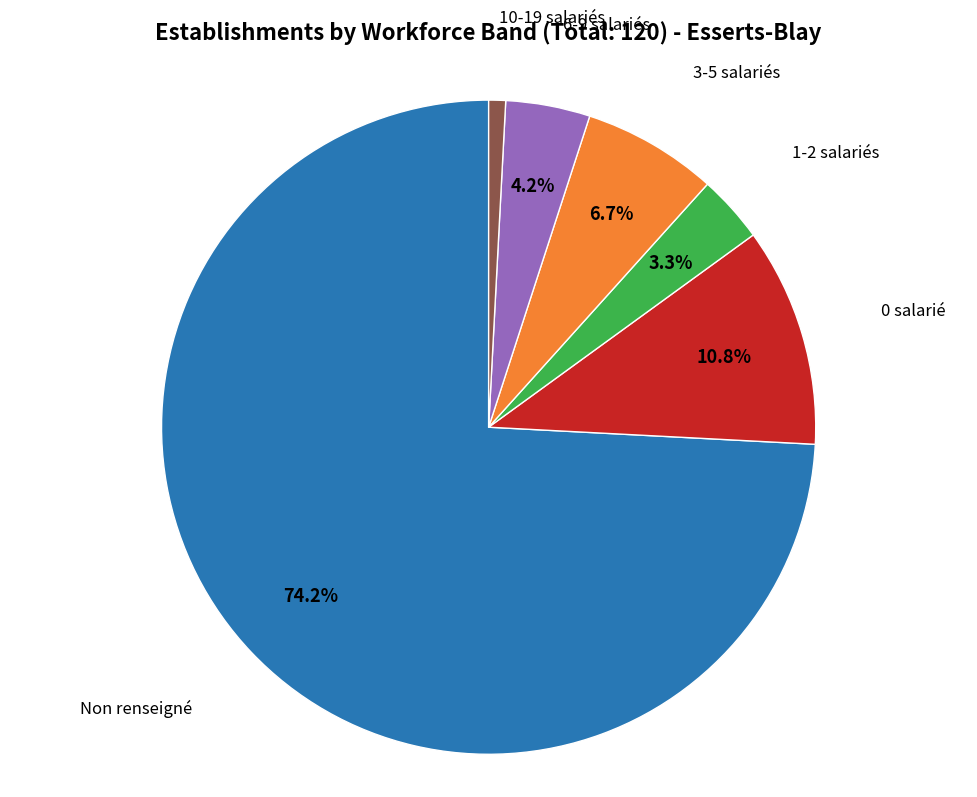

Is there any slice that represents more than half of the pie?

Yes